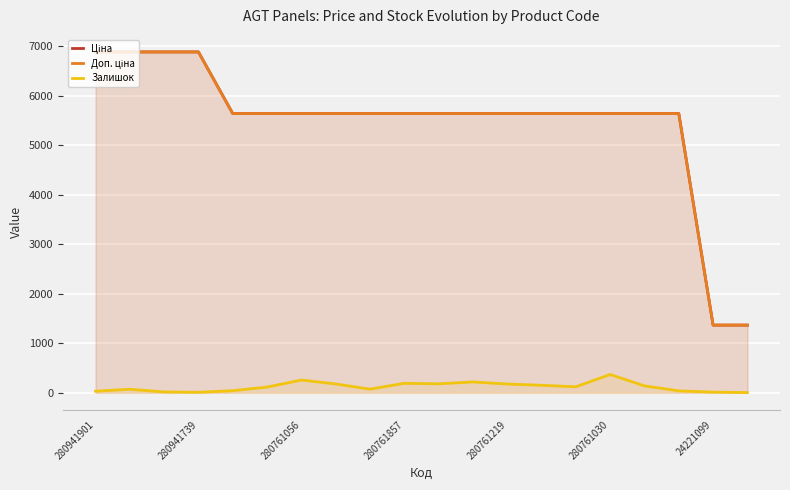

How many lines are shown in the chart?

3